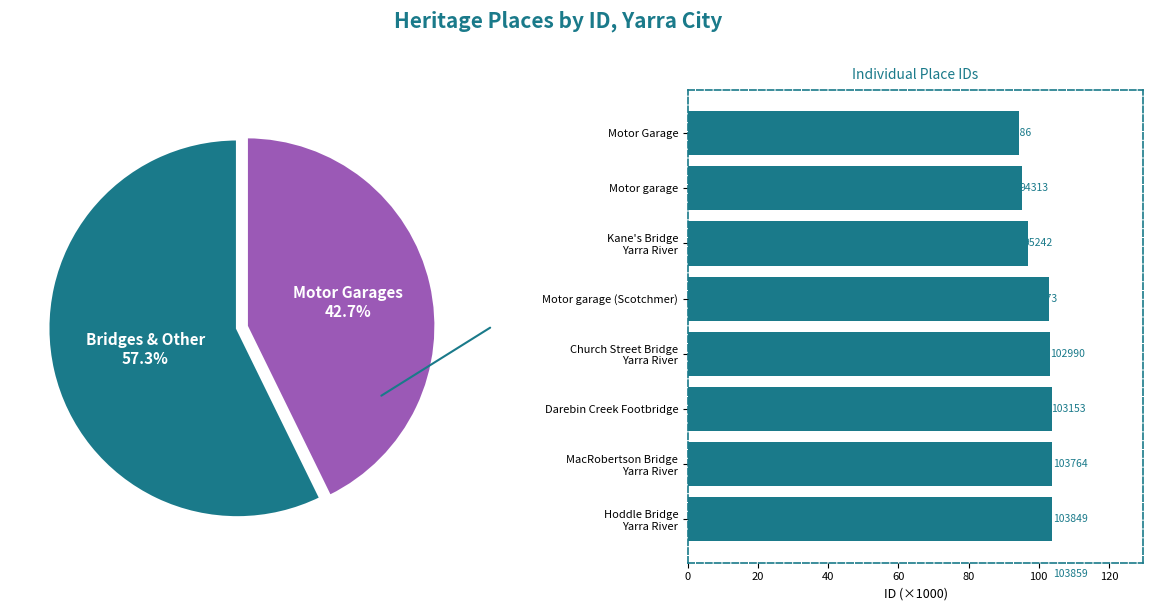

Does Hoddle Bridge Yarra River account for over 50% of the chart?

No